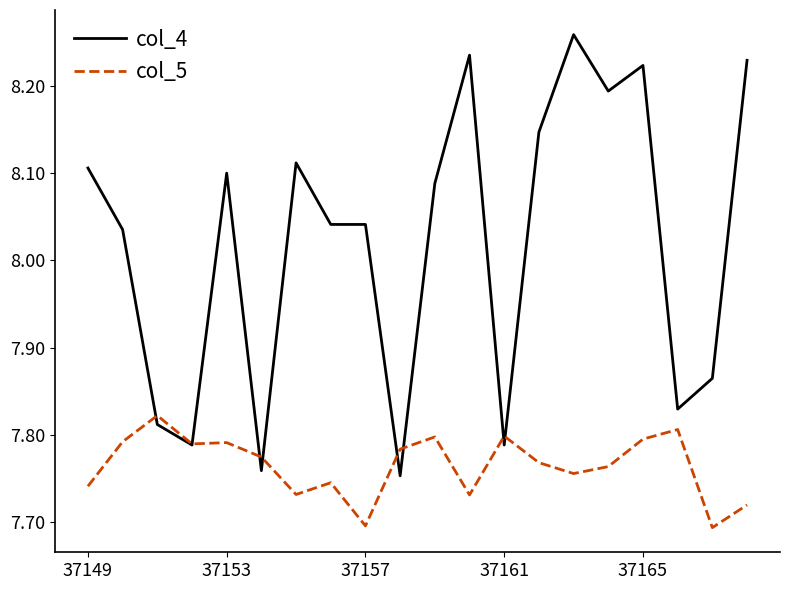

Which series has the largest range (max minus min)?

col_4